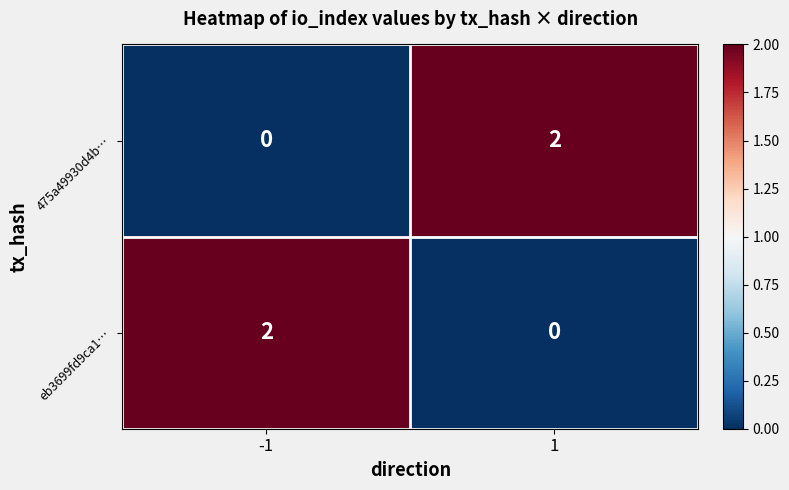

Rank the categories by 475a49930d4b… value from highest to lowest.

1, -1